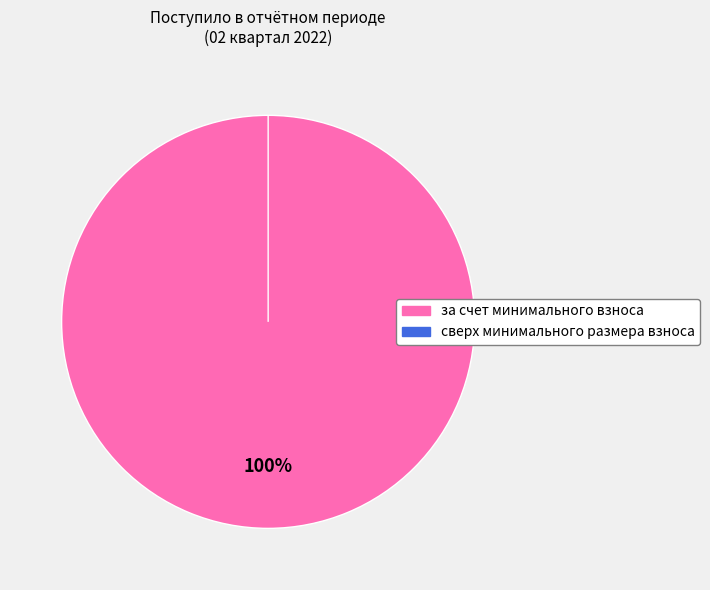

What is the change in value from за счет минимального взноса to сверх минимального размера взноса?

-165.5